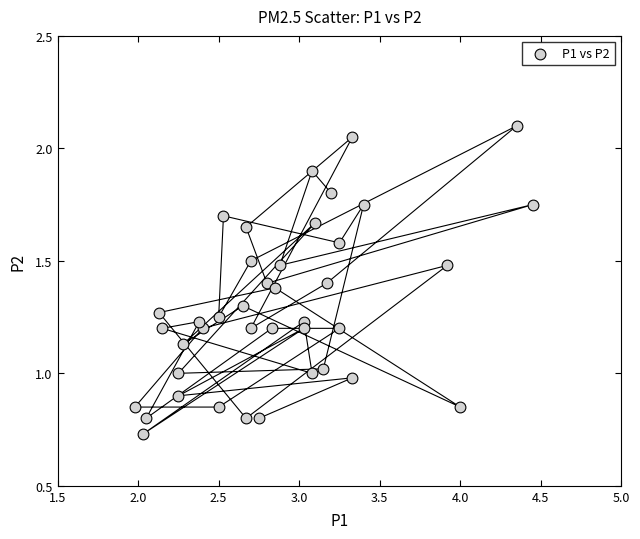

What is the range of X values (max minus min)?

2.5